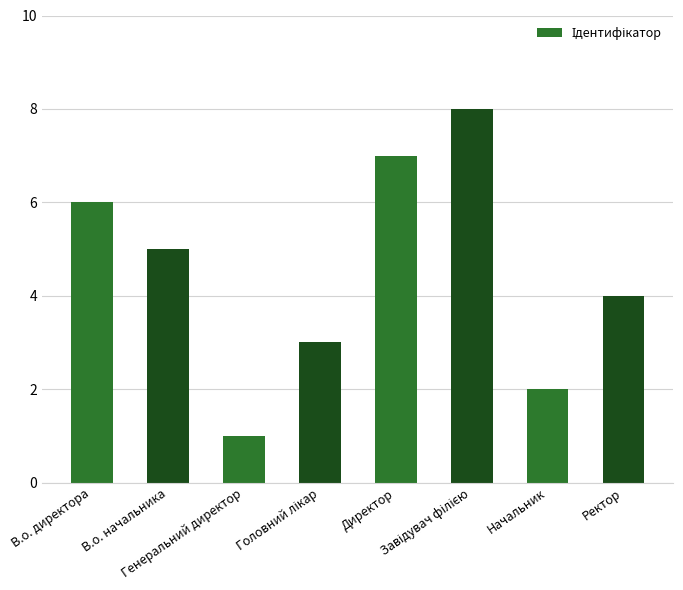

Reading right to left, what are all the values shown in this chart?

4	2	8	7	3	1	5	6